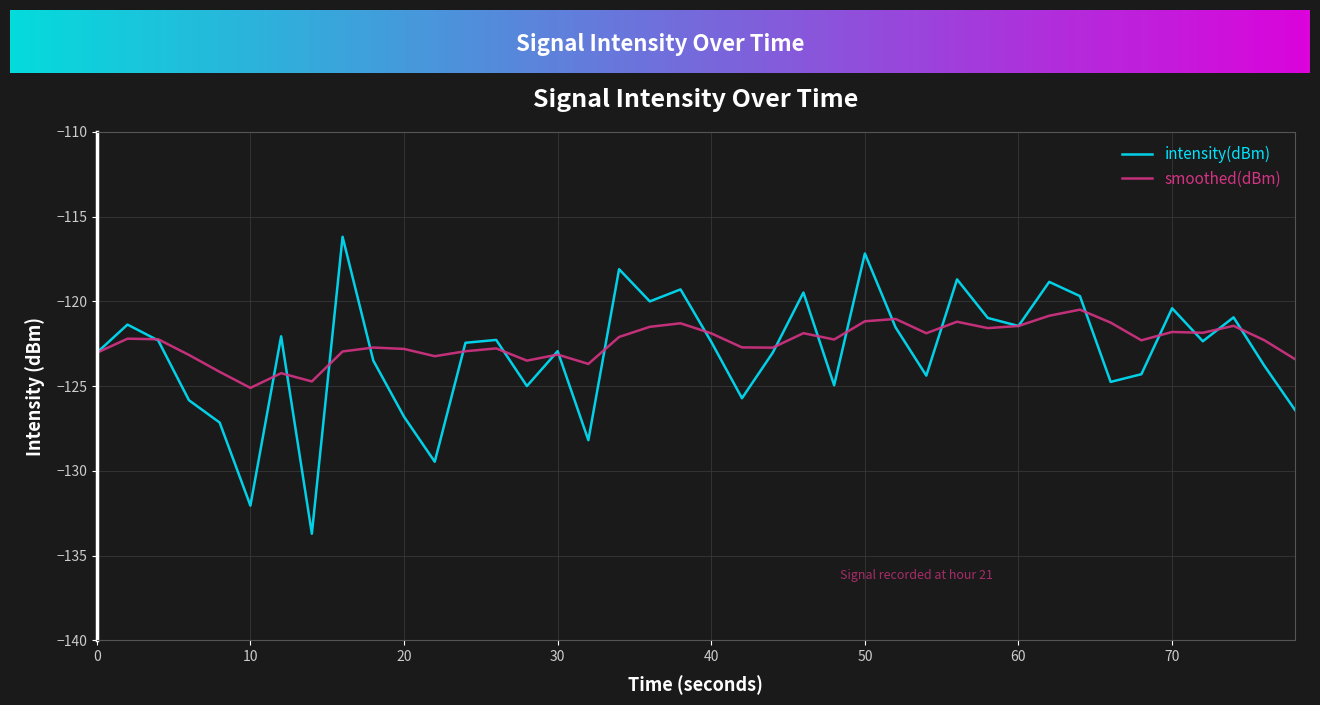

Which series has the largest range (max minus min)?

intensity(dBm)